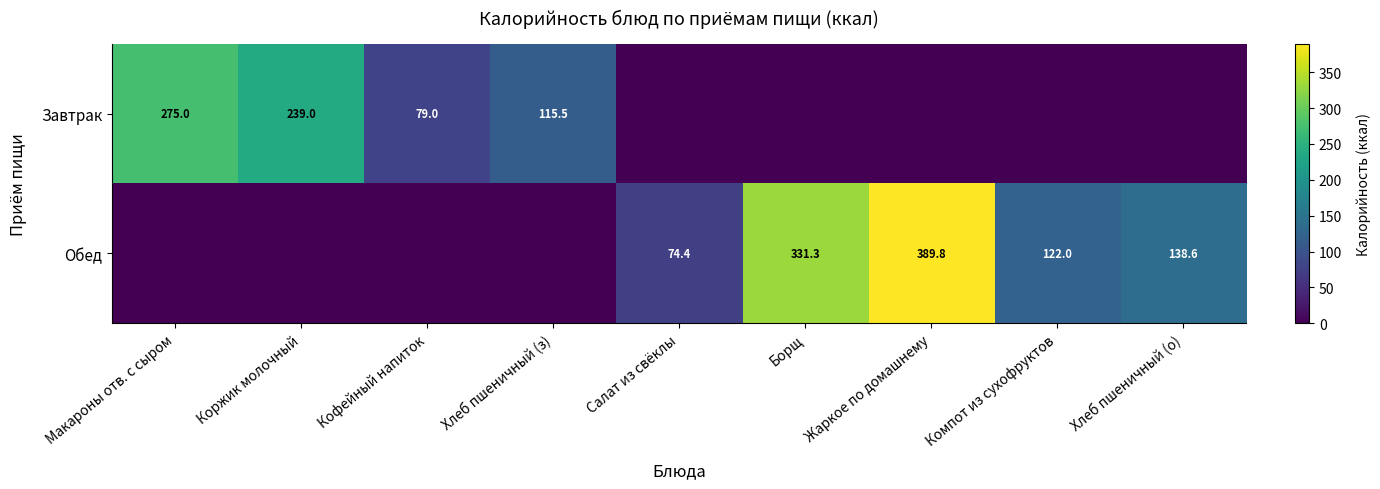

What is the difference between the Обед values at Компот из сухофруктов and Салат из свёклы?

47.6